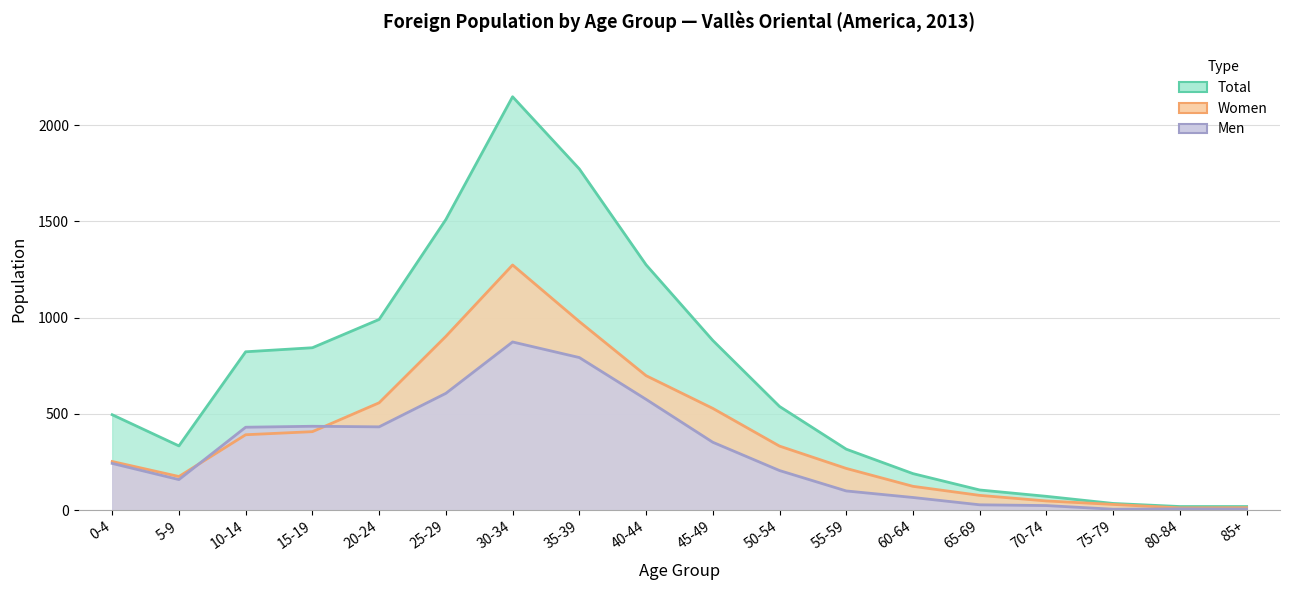

At which label does Total reach its minimum?

80-84